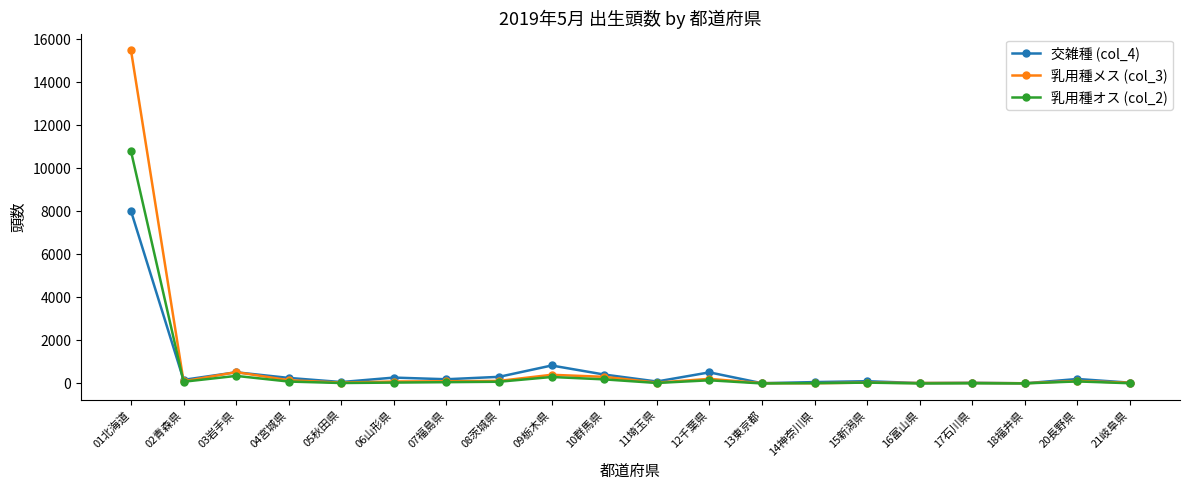

What is the maximum value shown in the chart?

15483